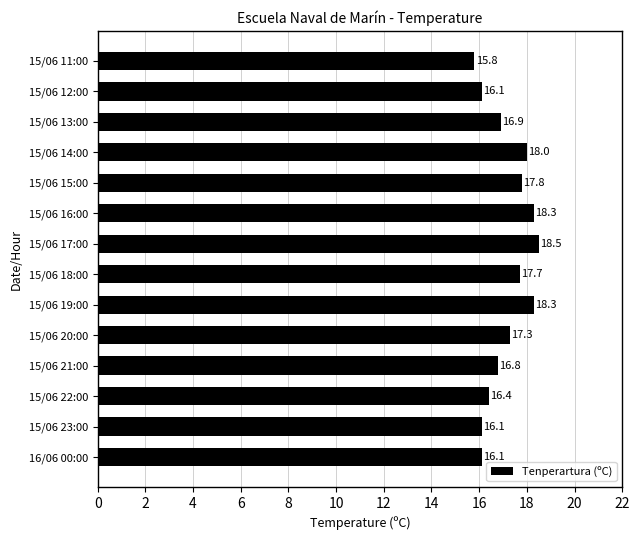

How many data points are less than 17?

7